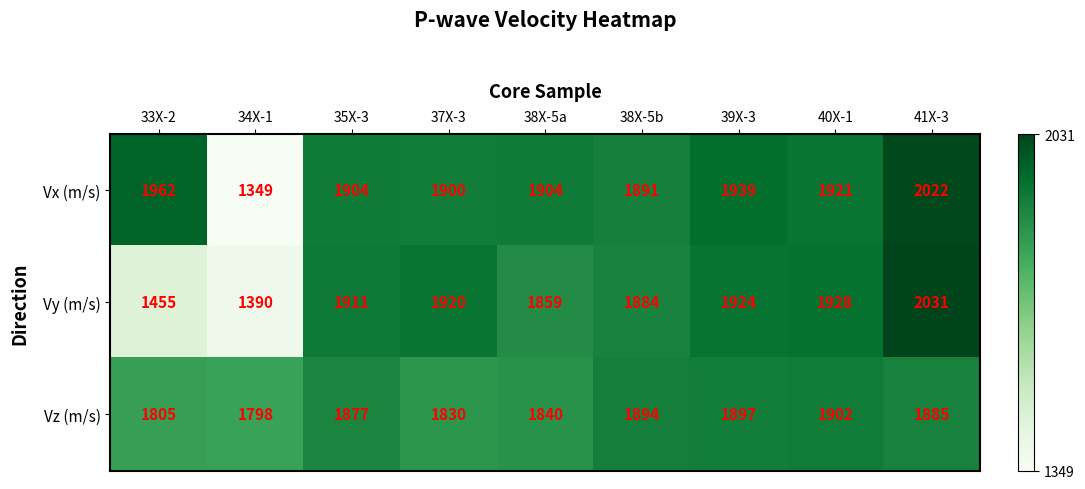

At which label does Vx (m/s) first exceed 1904?

33X-2